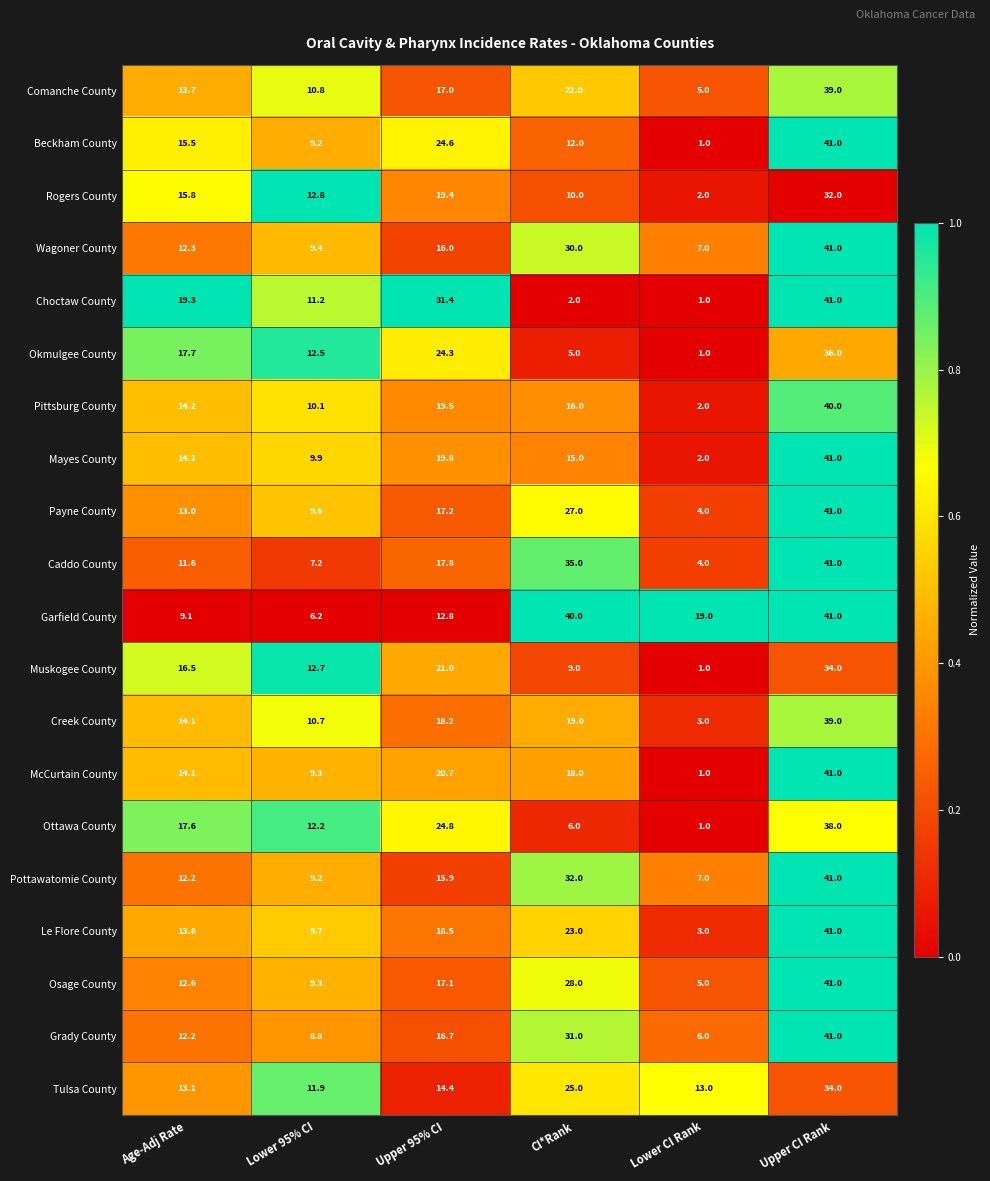

Rank the series at CI*Rank from lowest to highest value.

Choctaw County, Okmulgee County, Ottawa County, Muskogee County, Rogers County, Beckham County, Mayes County, Pittsburg County, McCurtain County, Creek County, Comanche County, Le Flore County, Tulsa County, Payne County, Osage County, Wagoner County, Grady County, Pottawatomie County, Caddo County, Garfield County